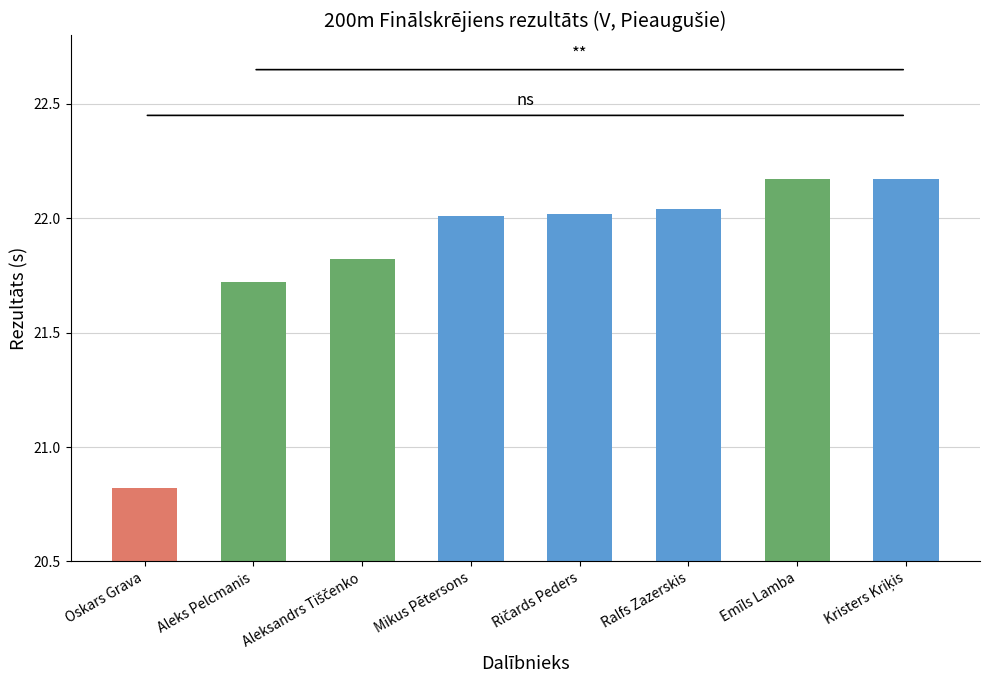

What is the difference between the values at Mikus Pētersons and Aleks Pelcmanis?

0.3